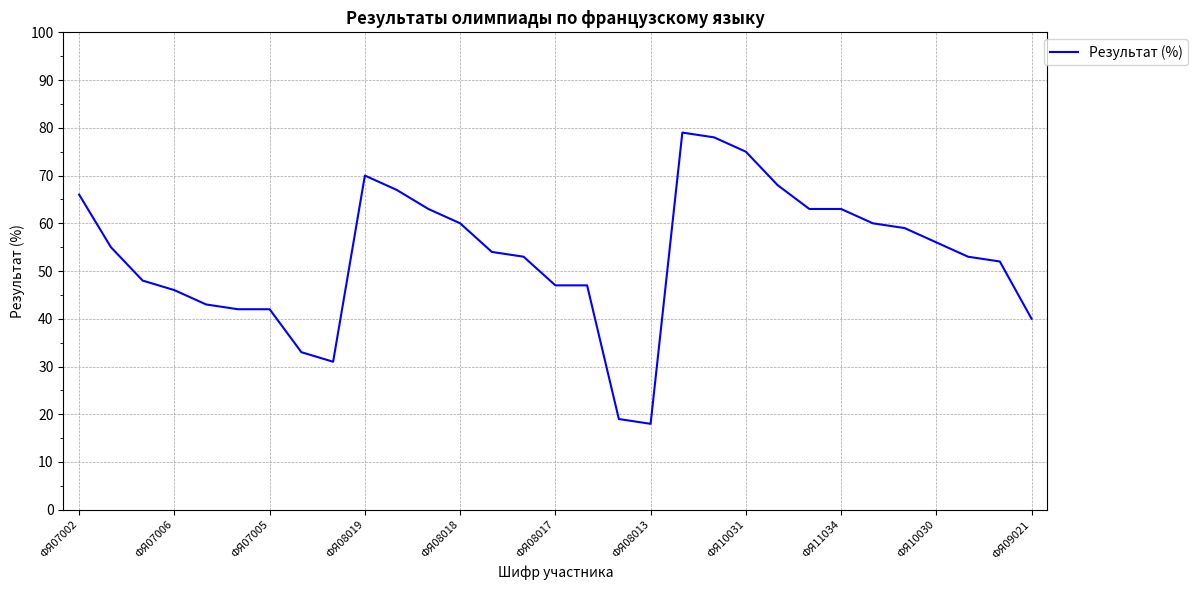

Reading left to right, what are all the values shown in this chart?

66	55	48	46	43	42	42	33	31	70	67	63	60	54	53	47	47	19	18	79	78	75	68	63	63	60	59	56	53	52	40